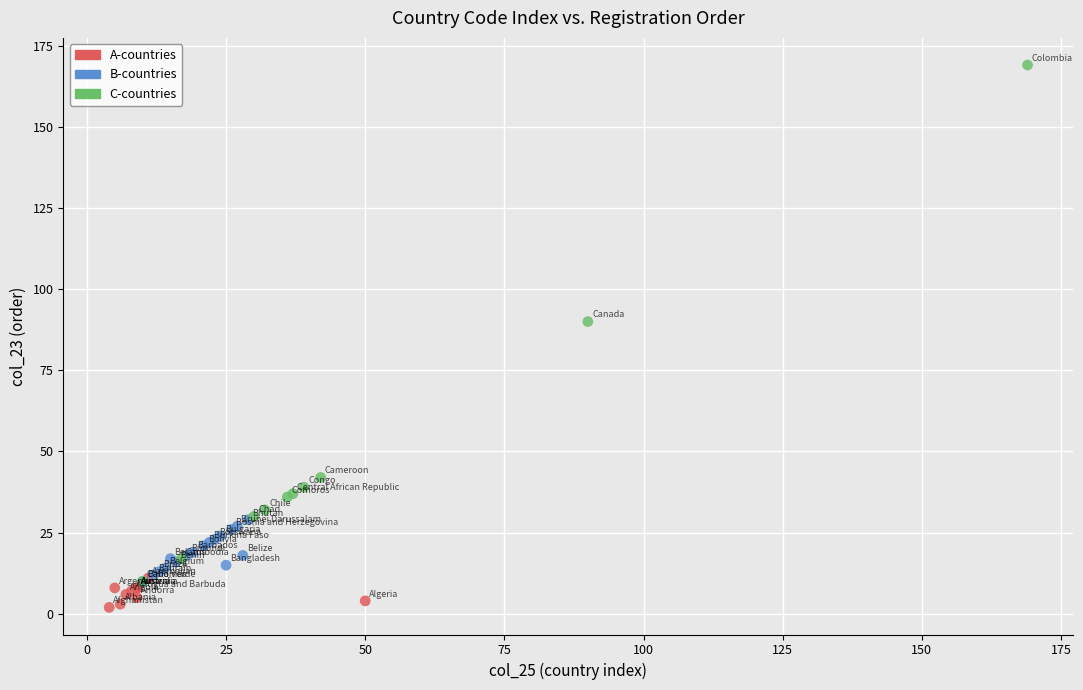

Which series has the largest Y range (max minus min)?

C-countries